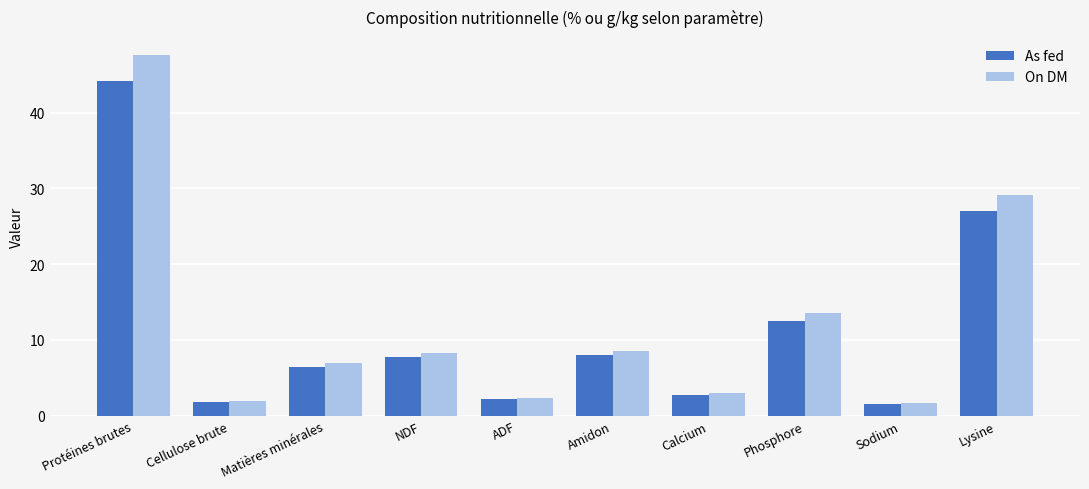

Is the value of On DM at NDF greater than the value of As fed at Calcium?

Yes